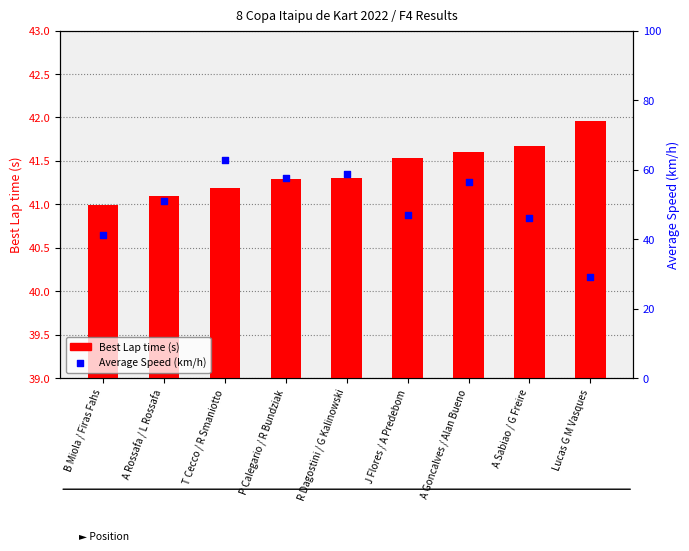

Which series has the largest Y range (max minus min)?

Average Speed